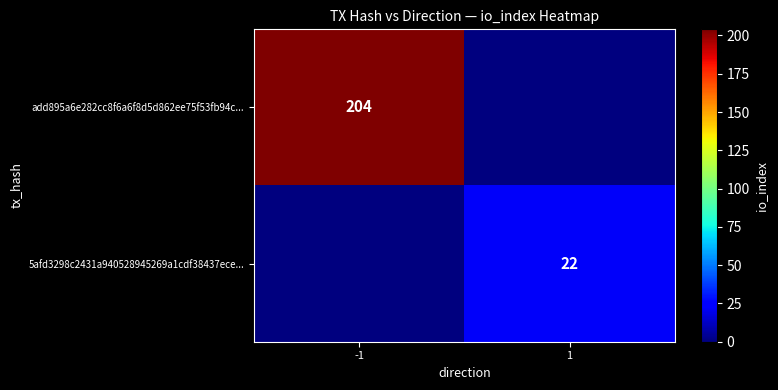

The add895a6e282cc8f6a6f8d5d862ee75f53fb94c... series shows 204 at -1. True or false?

True